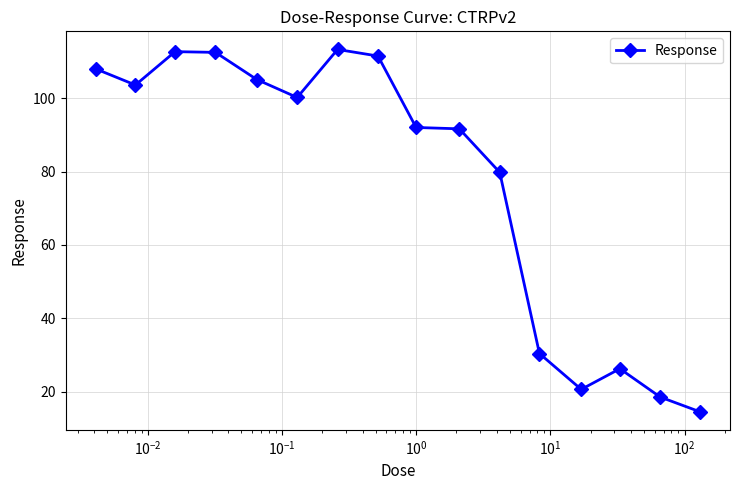

What is the value of the 13th point from the left?

20.6